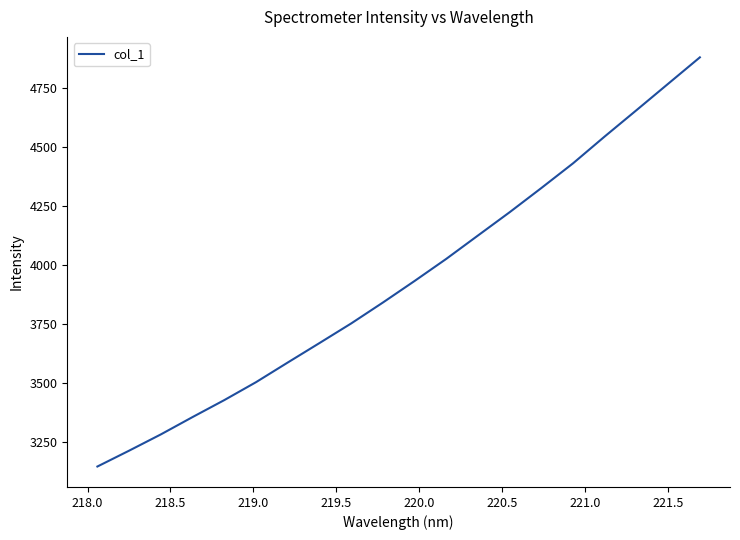

What is the greatest value displayed?

4880.6